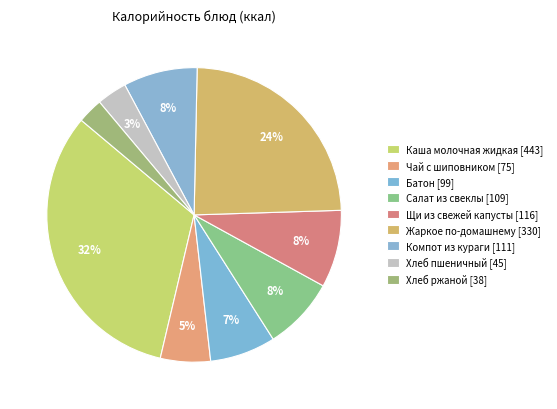

Count the number of slices in the pie.

9